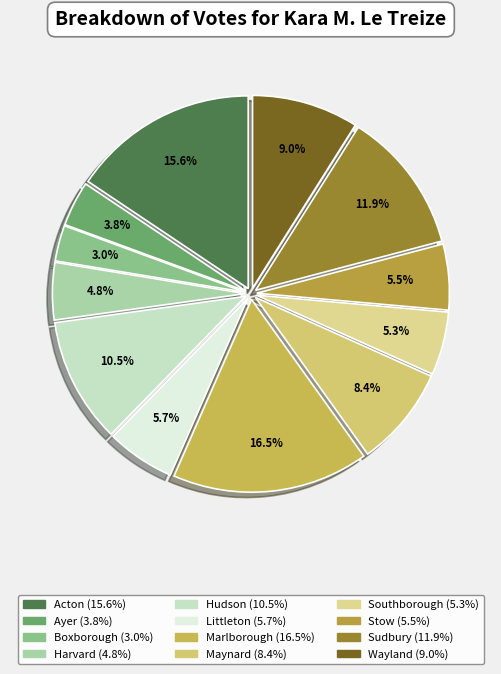

Is Marlborough the majority of the pie?

No